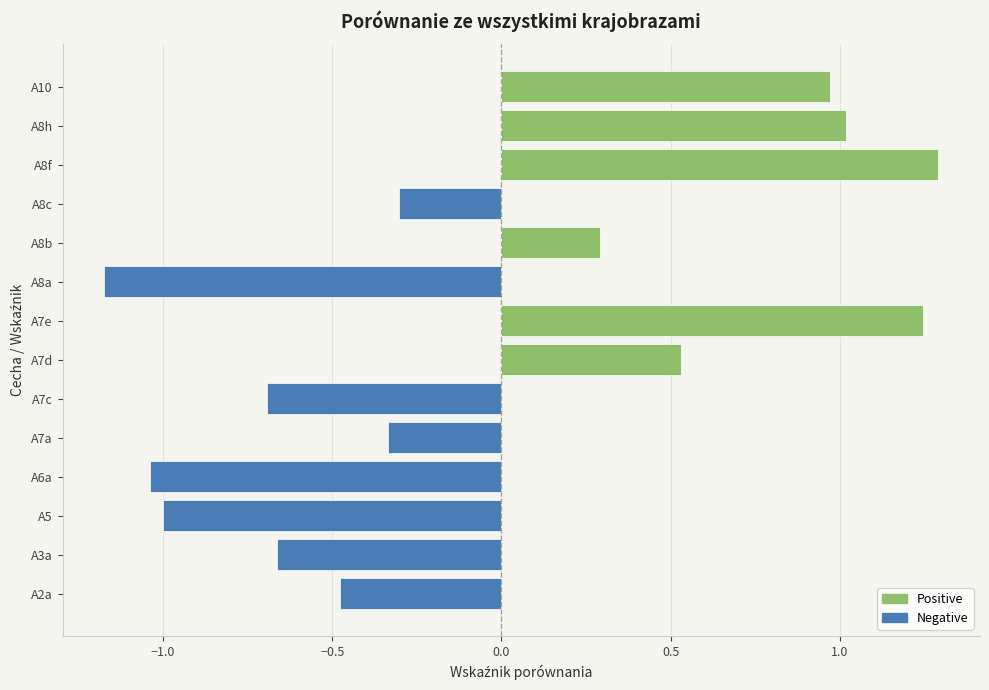

What is the minimum value shown in the chart?

-1.2